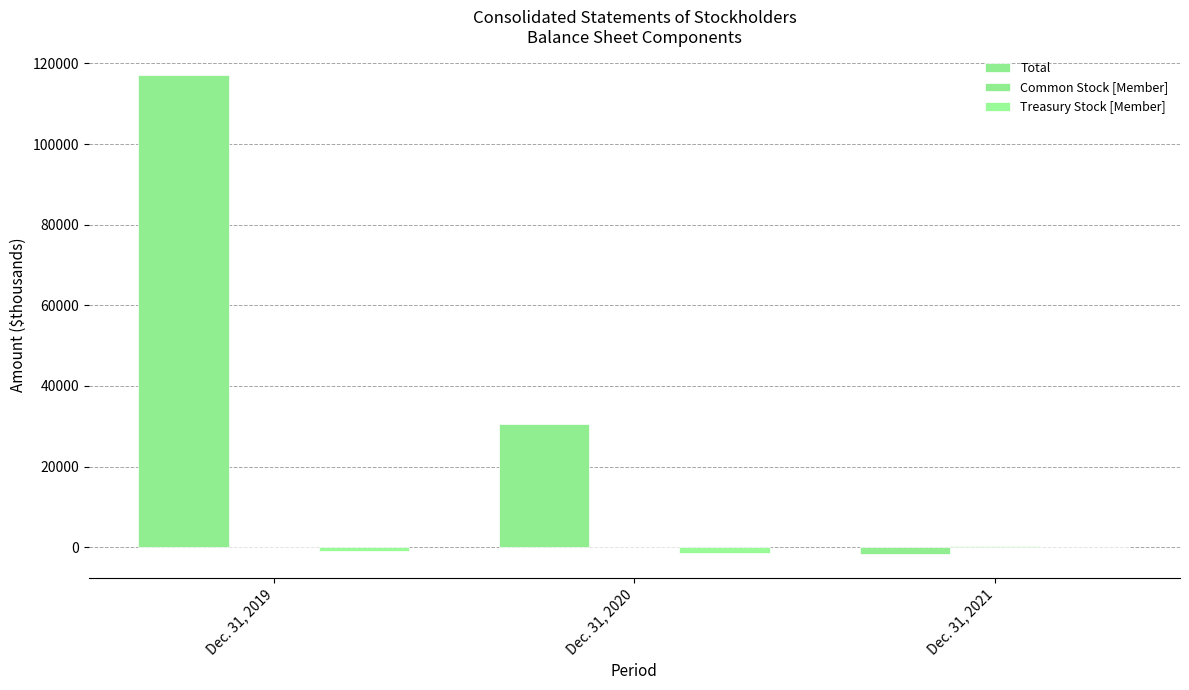

How many data points does each series have?

3